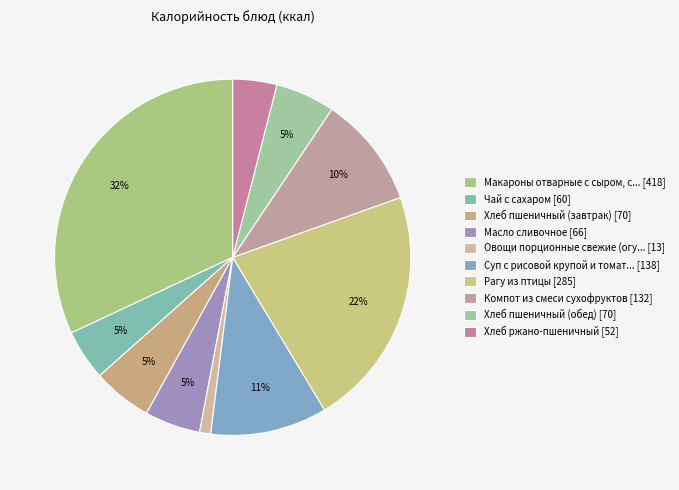

How many segments does this pie chart have?

10